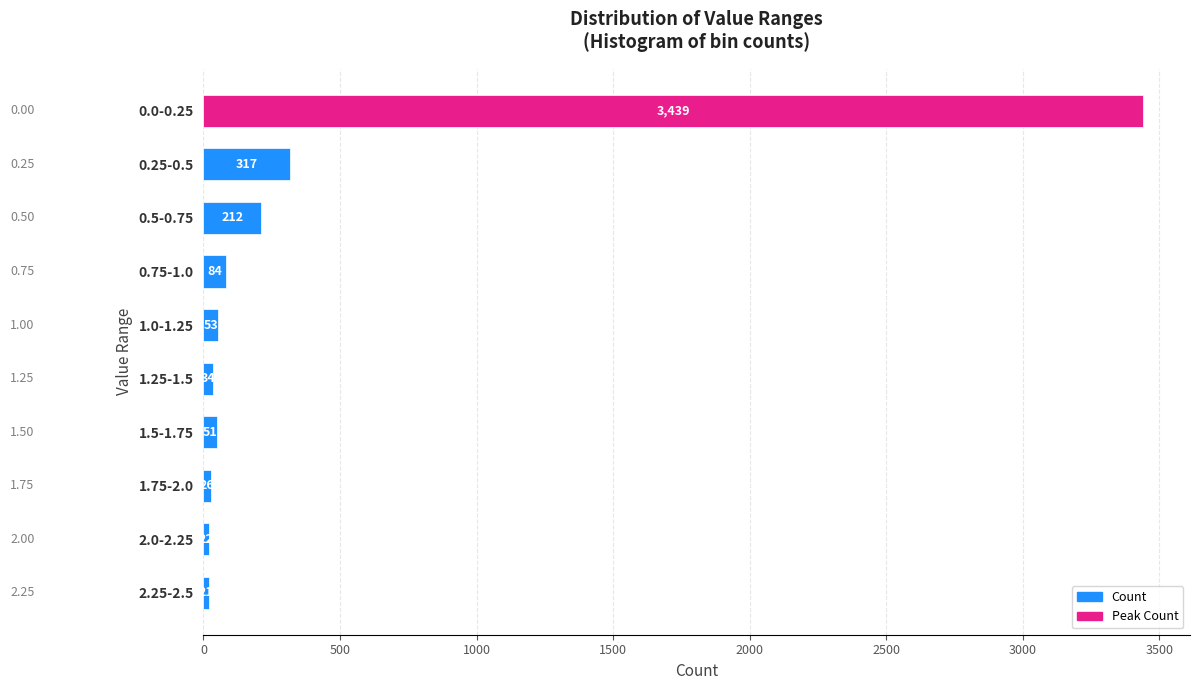

What is the difference between the maximum and minimum values?

3418